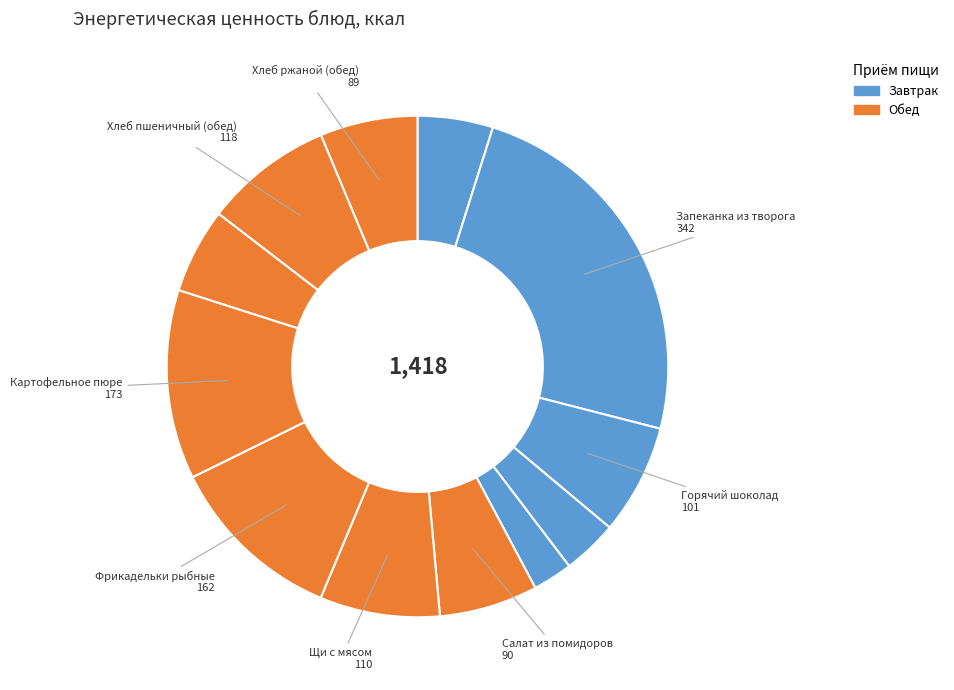

How many segments does this pie chart have?

12